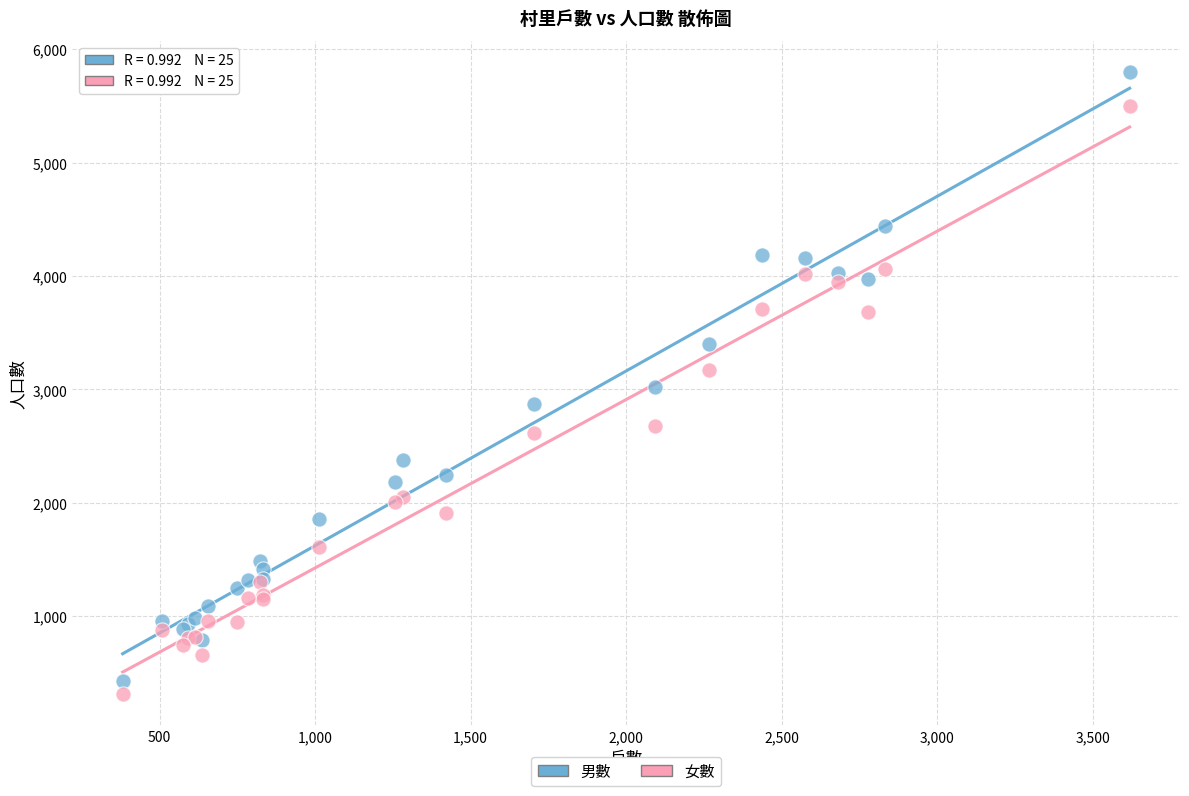

What is the X range (max minus min) for the scatter plot?

3238